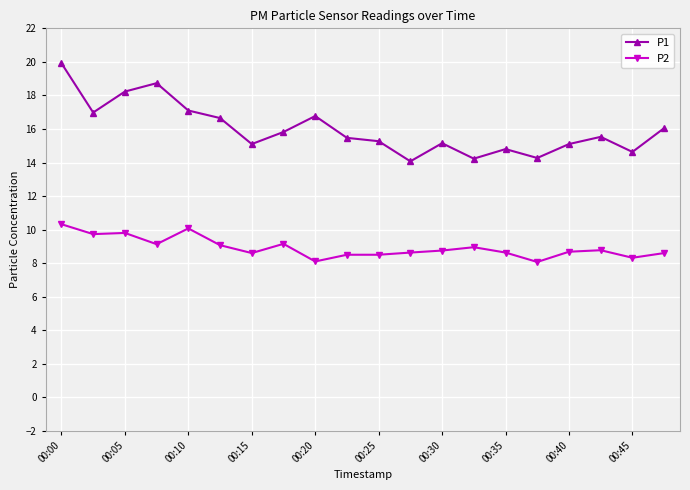

In P1, how many points are higher than both neighbors (excluding endpoints)?

5